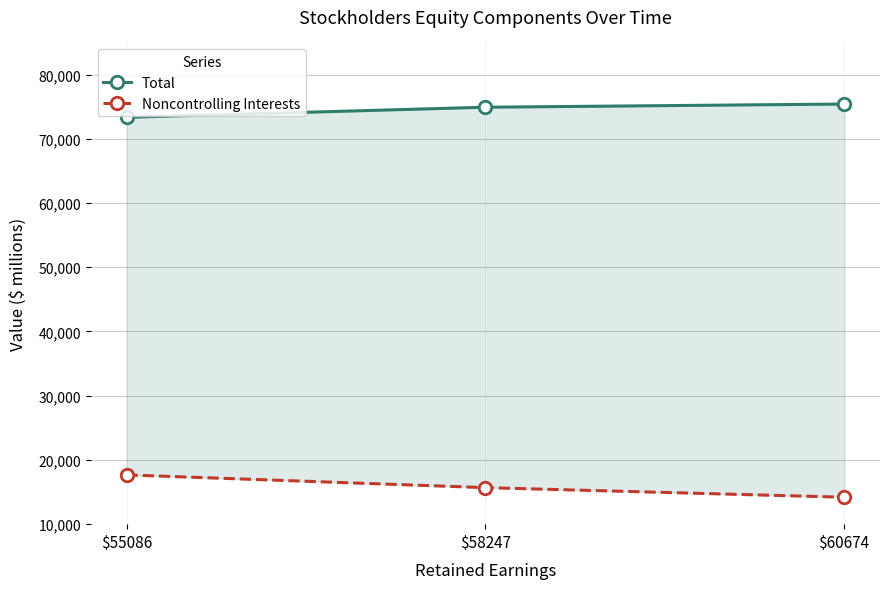

Reading left to right, transcribe all the data shown in this chart.

Total: 73340	74914	75410
Noncontrolling Interests: 17671	15689	14194